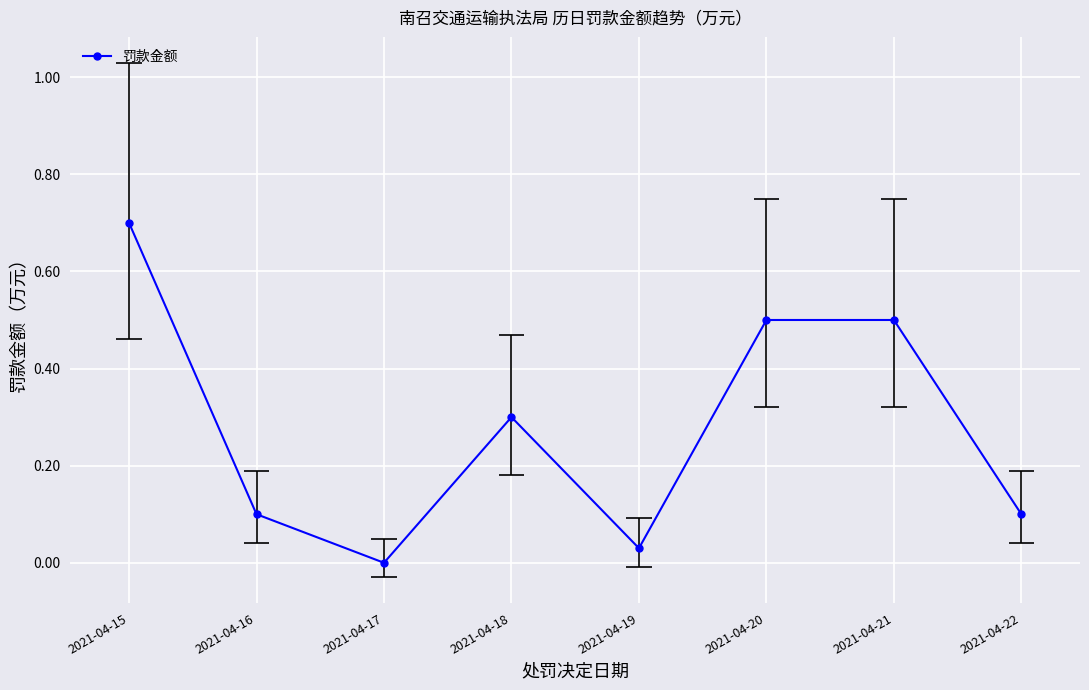

Between 2021-04-16 and 2021-04-22, which is larger?

2021-04-16